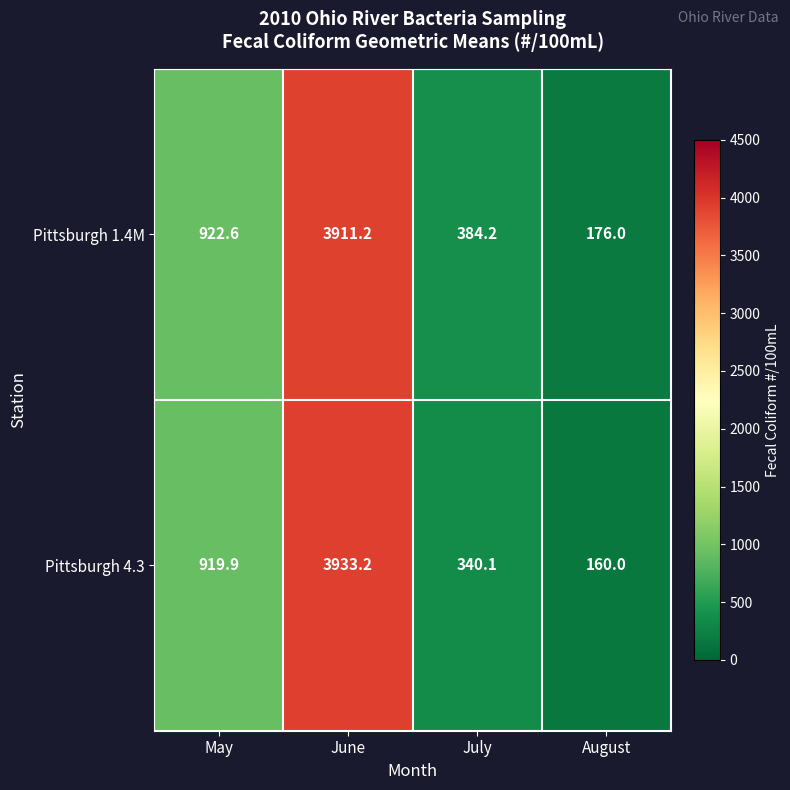

Which series has the widest spread of values?

Pittsburgh 4.3